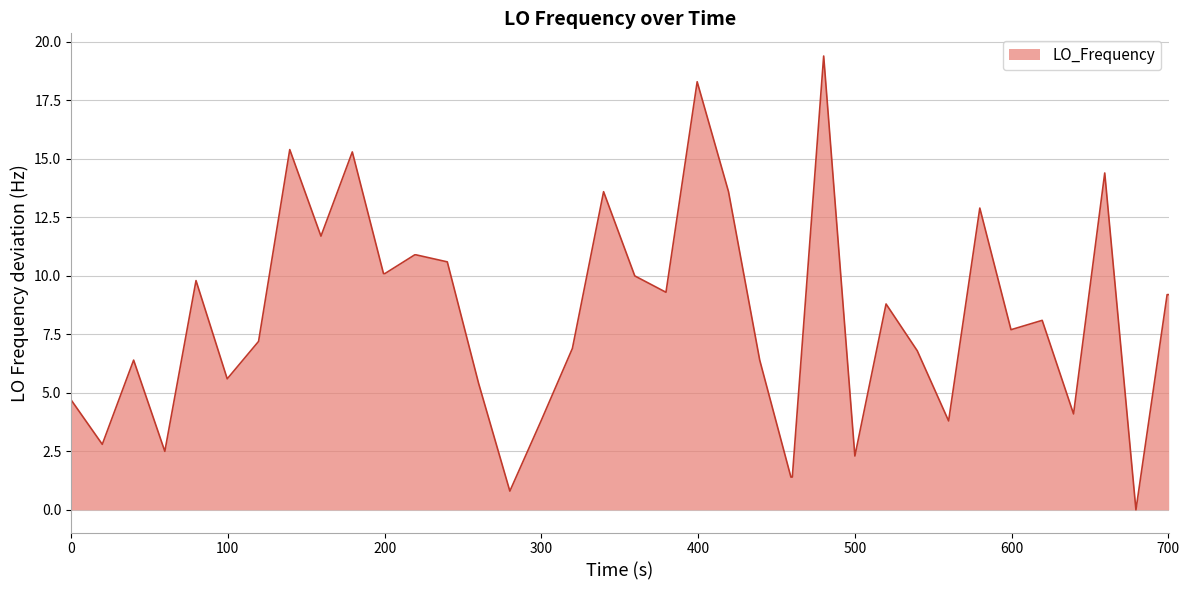

What is the greatest value displayed?

19.4